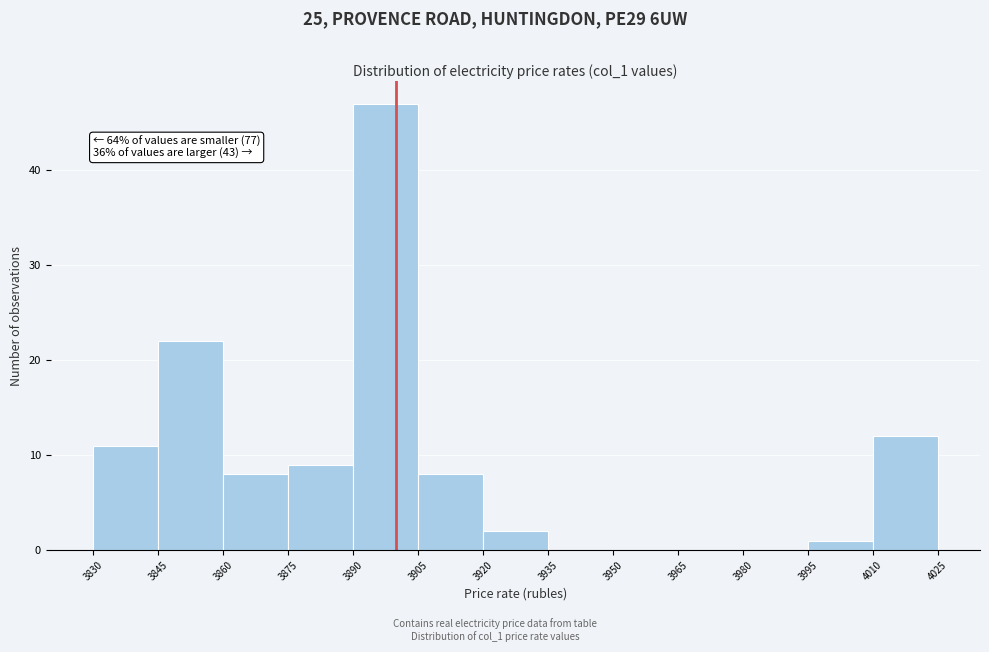

Which range on the x-axis has the tallest bar?

3890 to 3905